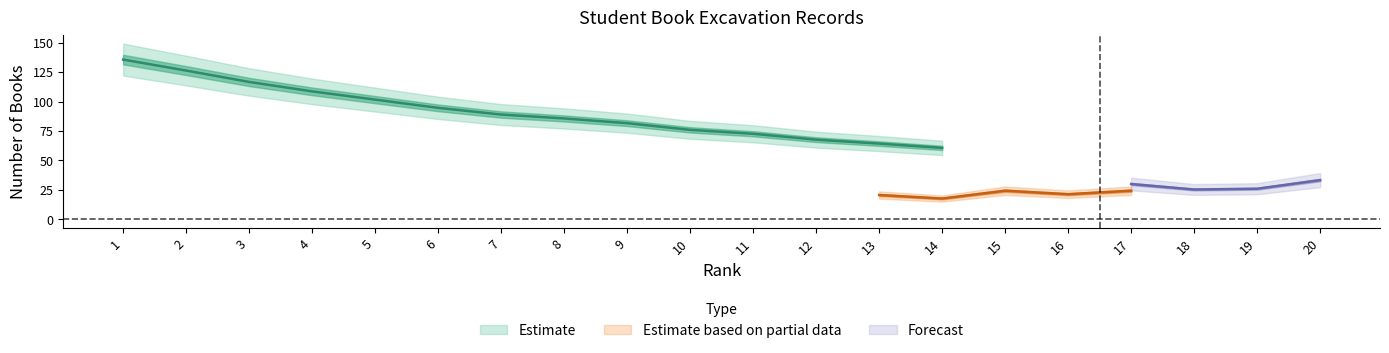

Which has a higher value, 15 or 11?

11